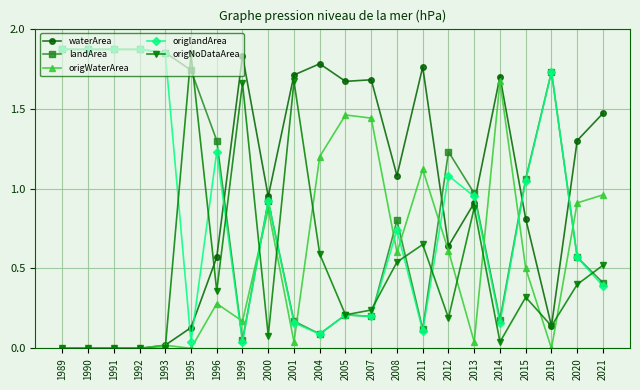

What is the value of the waterArea point at the 21st from the left?

1.3